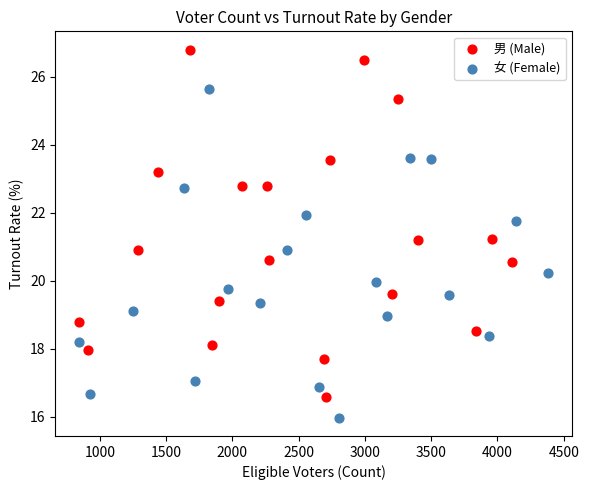

Which series has the largest Y range (max minus min)?

男 (Male)